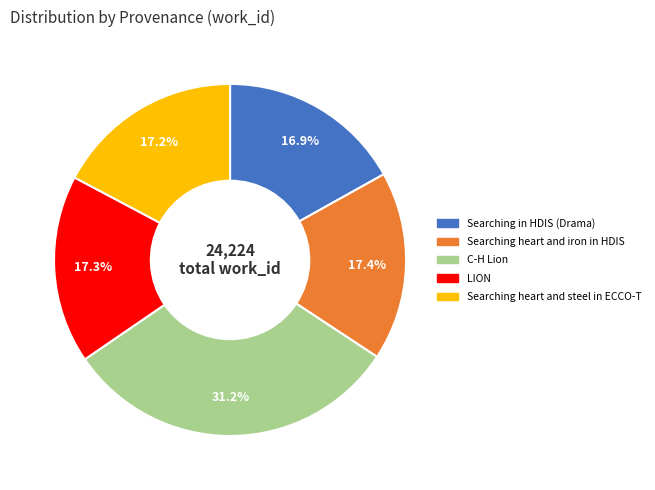

To the nearest percent, what is the average slice percentage?

20%